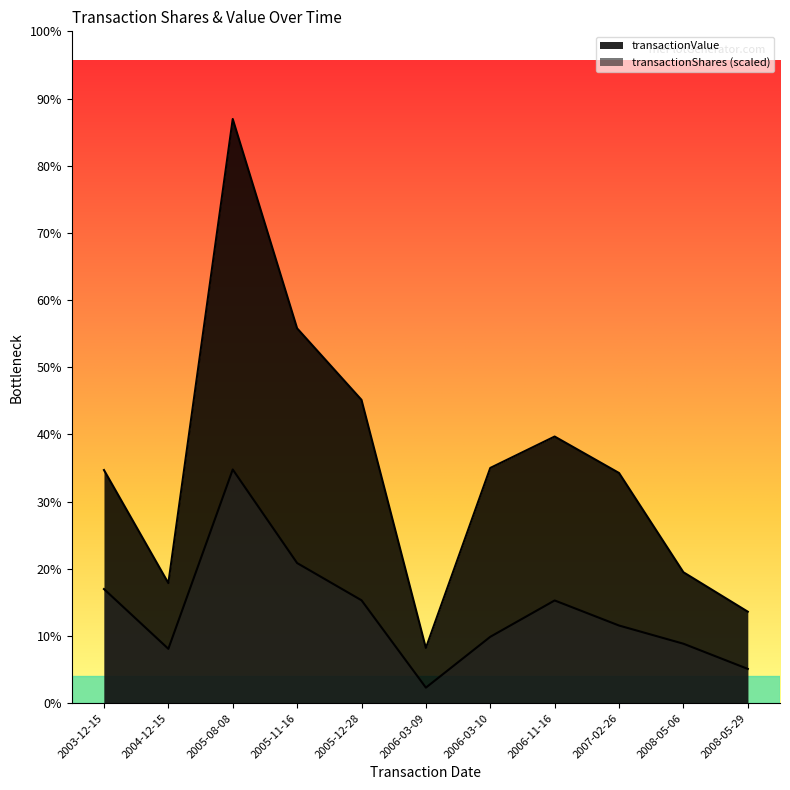

What is the difference between the second highest and minimum values in the transactionValue series?

307770.0